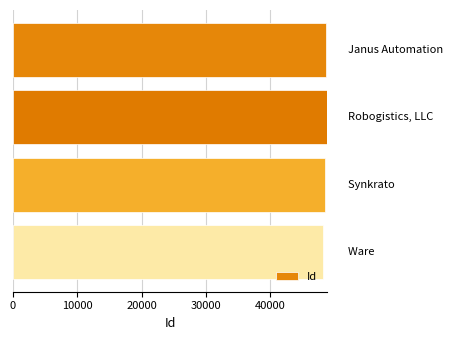

Count the number of categories in the chart.

4